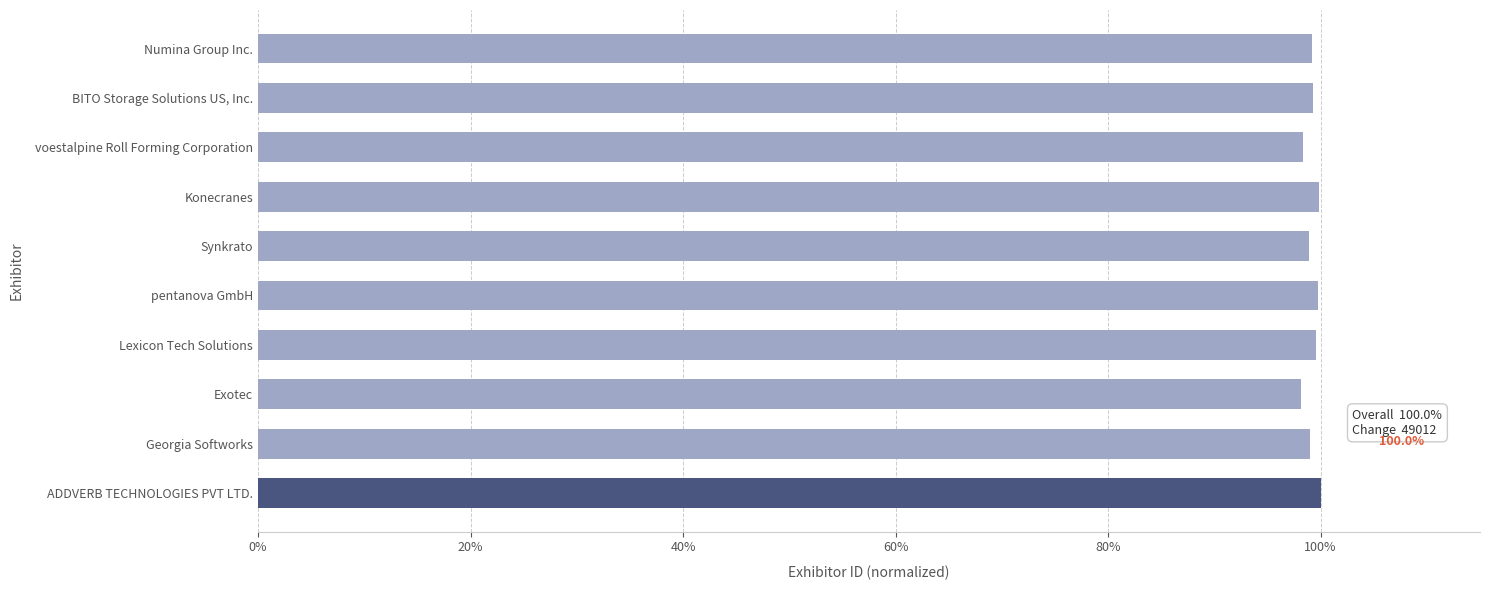

Where is the data nearest to the value 0?

Exotec